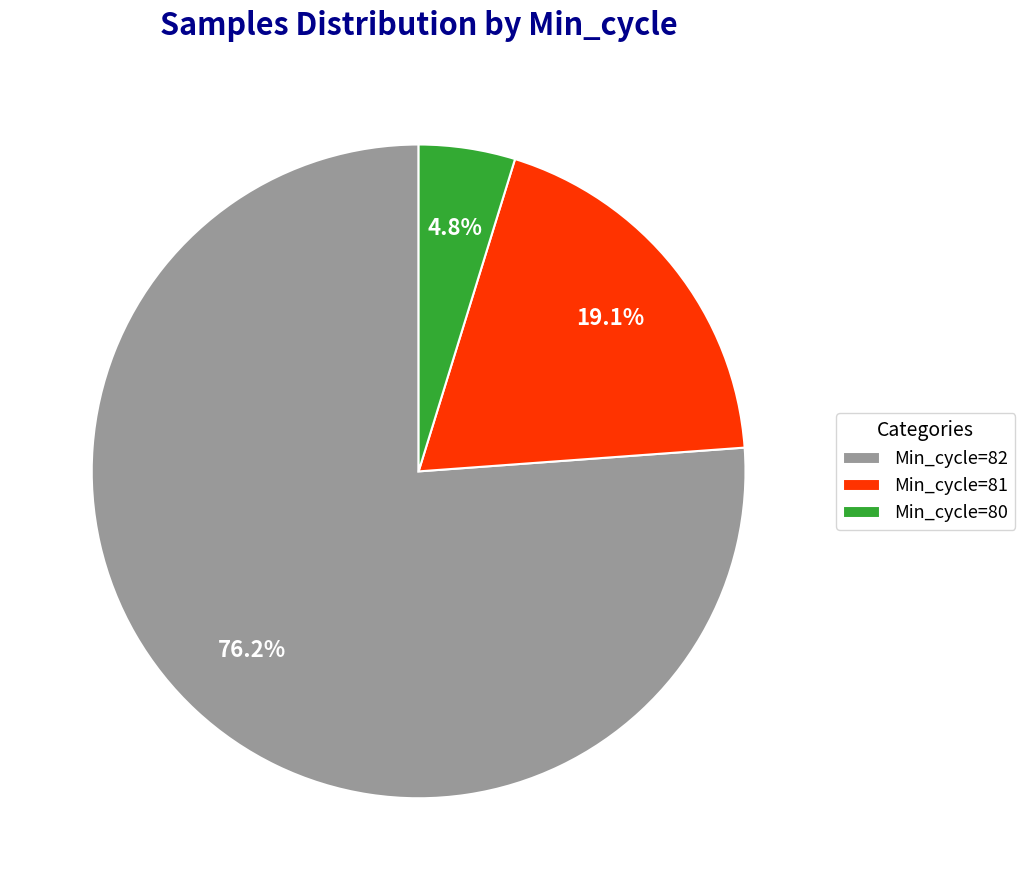

To the nearest percent, what is the combined percentage of Min_cycle=80 and Min_cycle=81?

24%